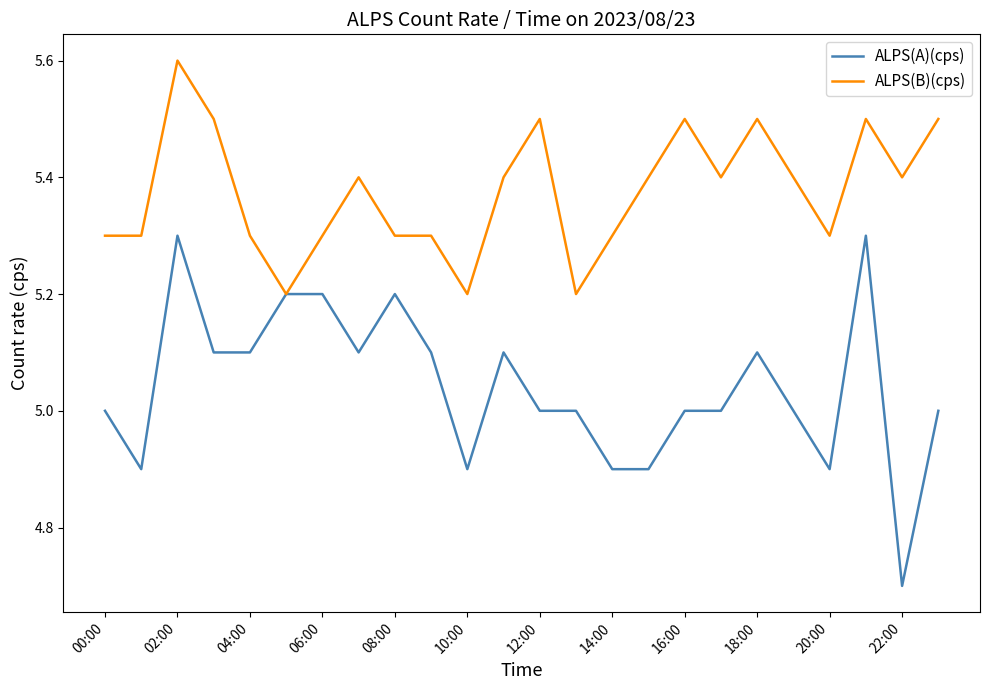

Which series has the largest total across all categories?

ALPS(B)(cps)